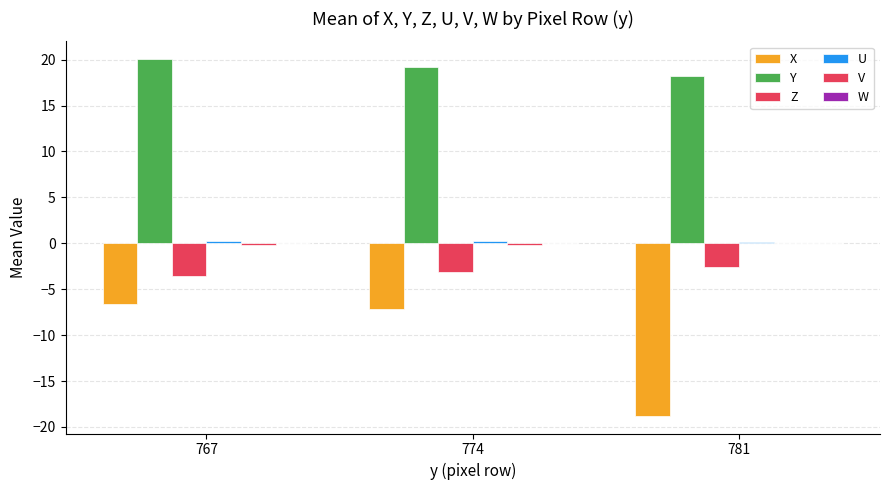

Between 767 and 781, which series saw the biggest shift?

X